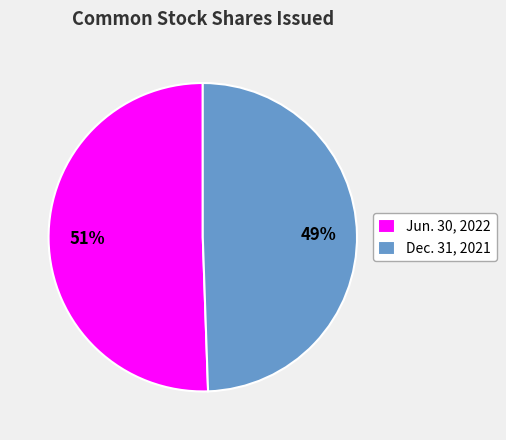

Which has a higher value, Dec. 31, 2021 or Jun. 30, 2022?

Jun. 30, 2022